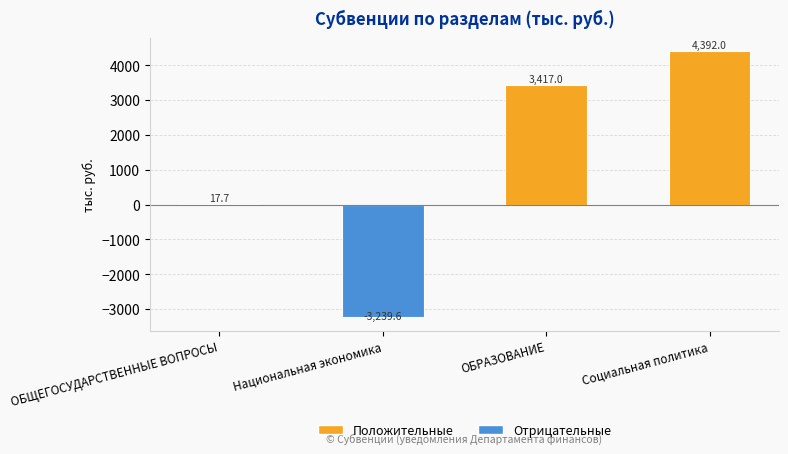

The value at ОБЩЕГОСУДАРСТВЕННЫЕ ВОПРОСЫ is 17.7. True or false?

True